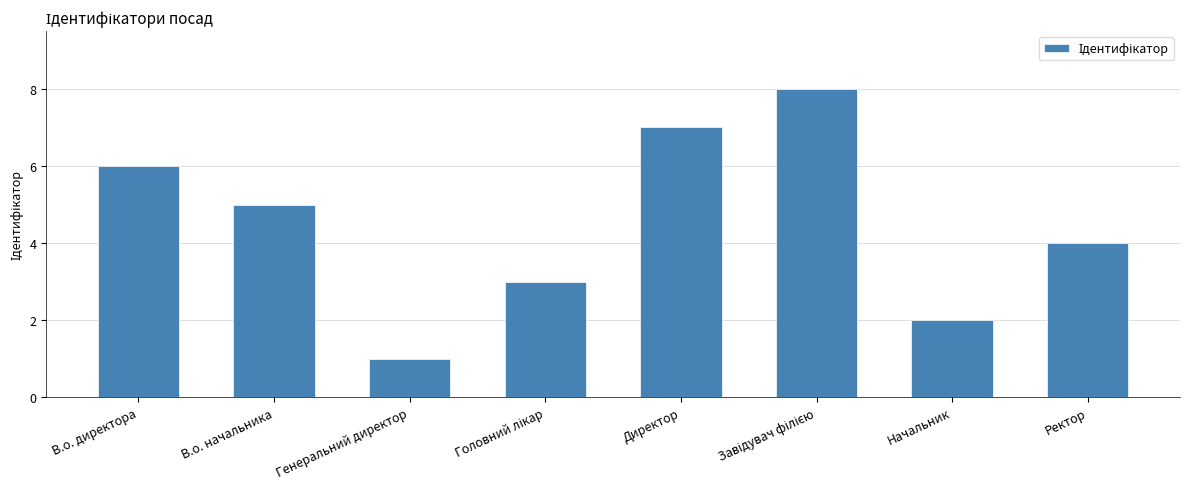

What is the sum of the values at В.о. директора and Ректор?

10